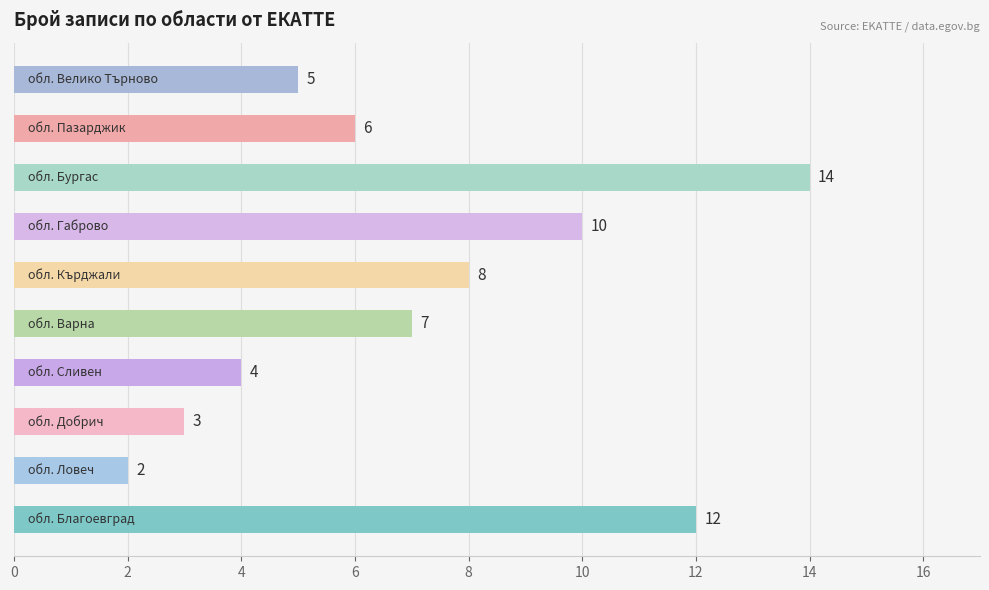

What is the difference between the maximum and minimum values?

12